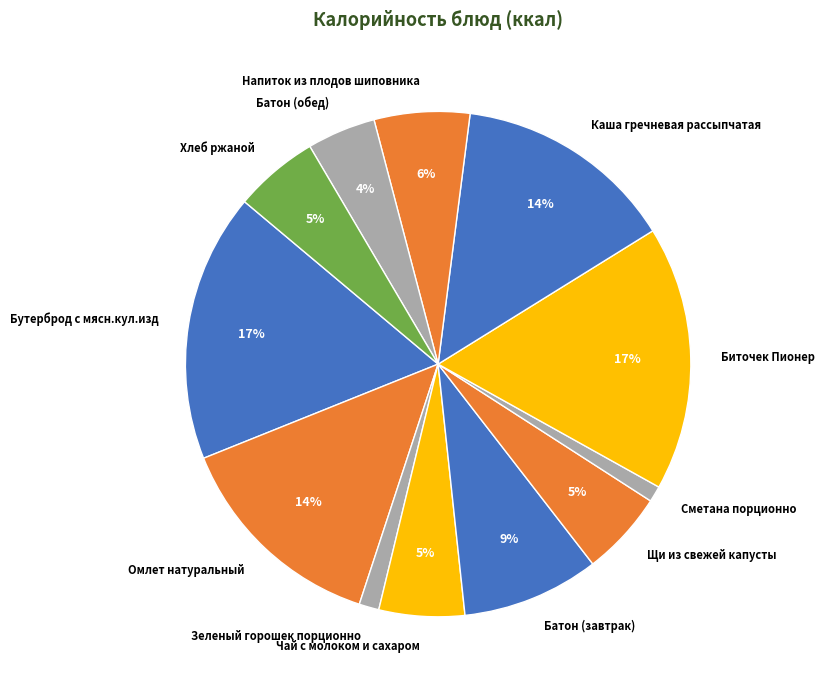

What percentage is the Чай с молоком и сахаром slice, to the nearest percent?

5%